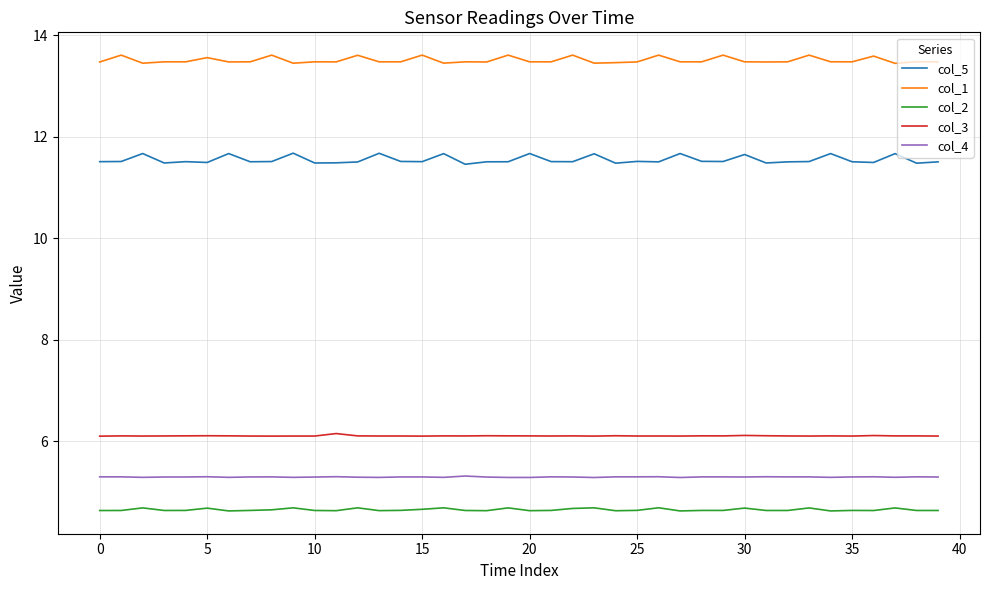

True or false: col_2 and col_3 cross at least once.

False